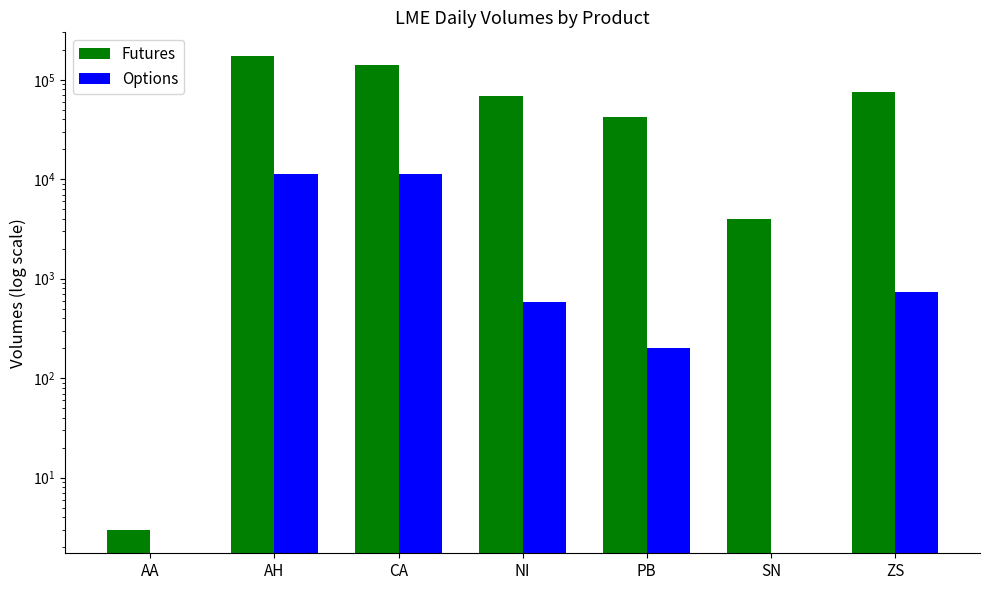

Rank the categories by Futures value from lowest to highest.

AA, SN, PB, NI, ZS, CA, AH